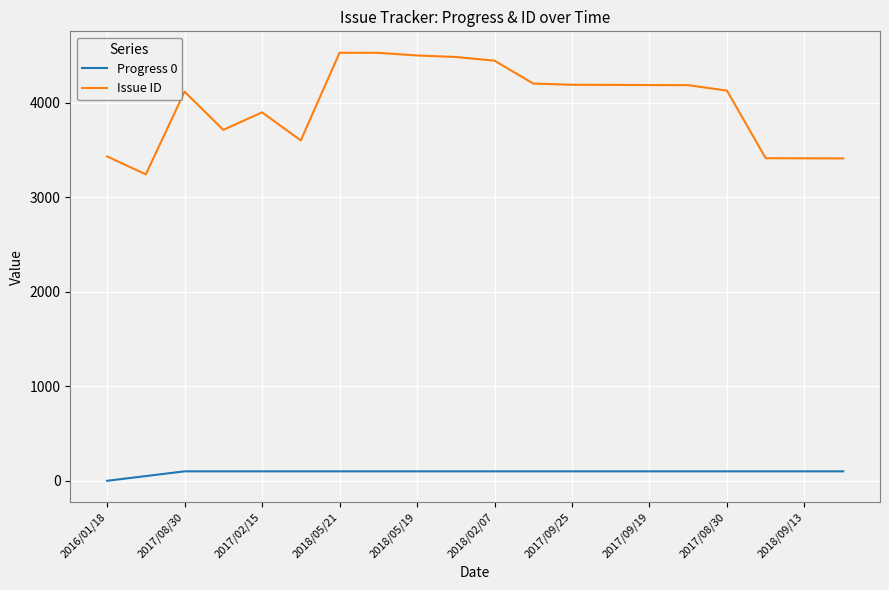

Which series has the largest total across all categories?

Issue ID